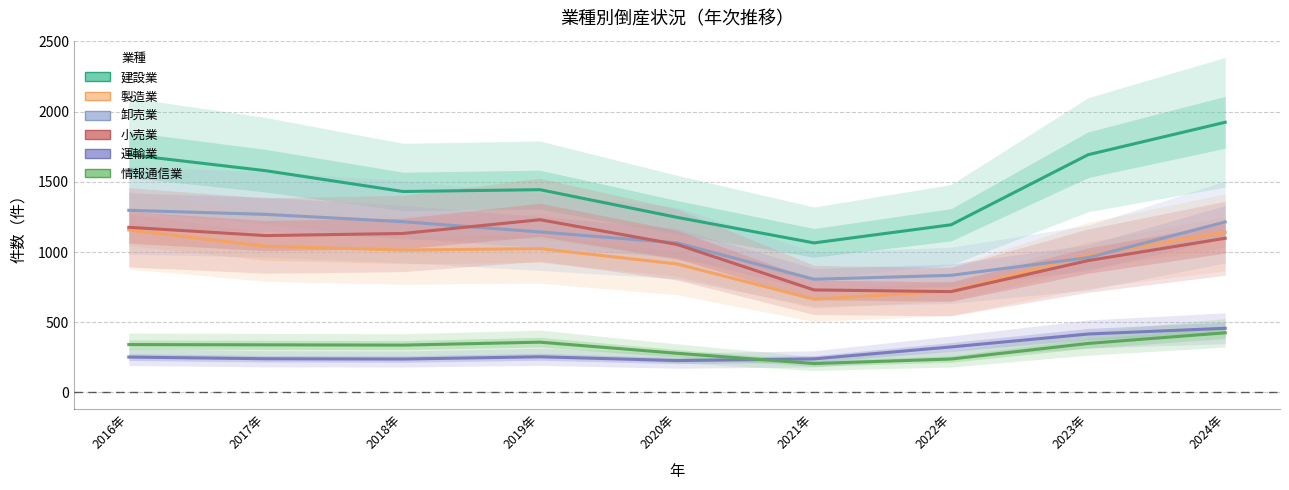

True or false: 運輸業 has more than 2 points higher than both neighbors.

False